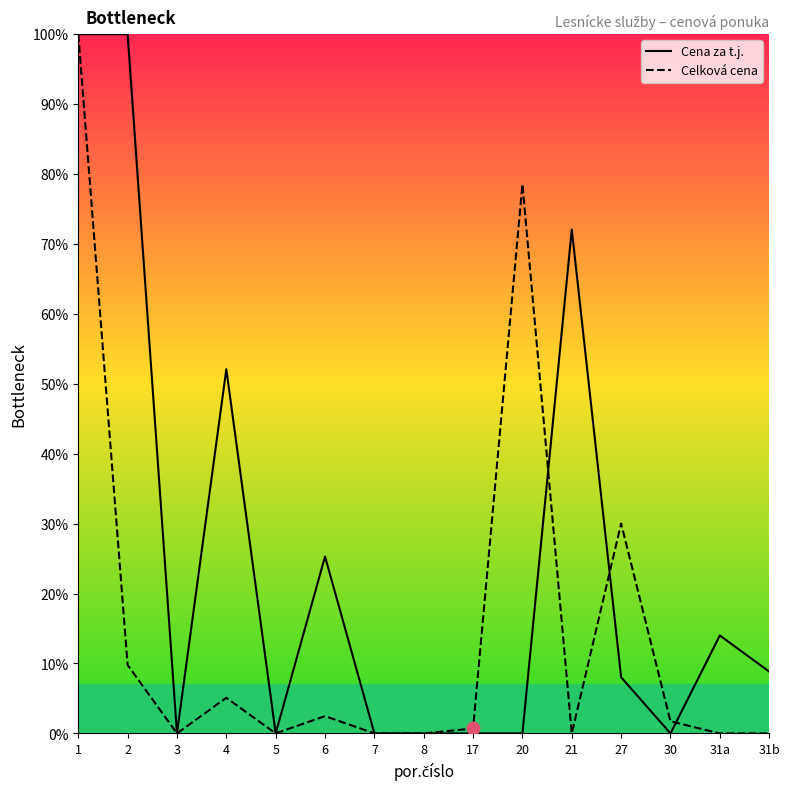

Is the value of Cena za t.j. at 21 greater than the value of Celková cena at 20?

No